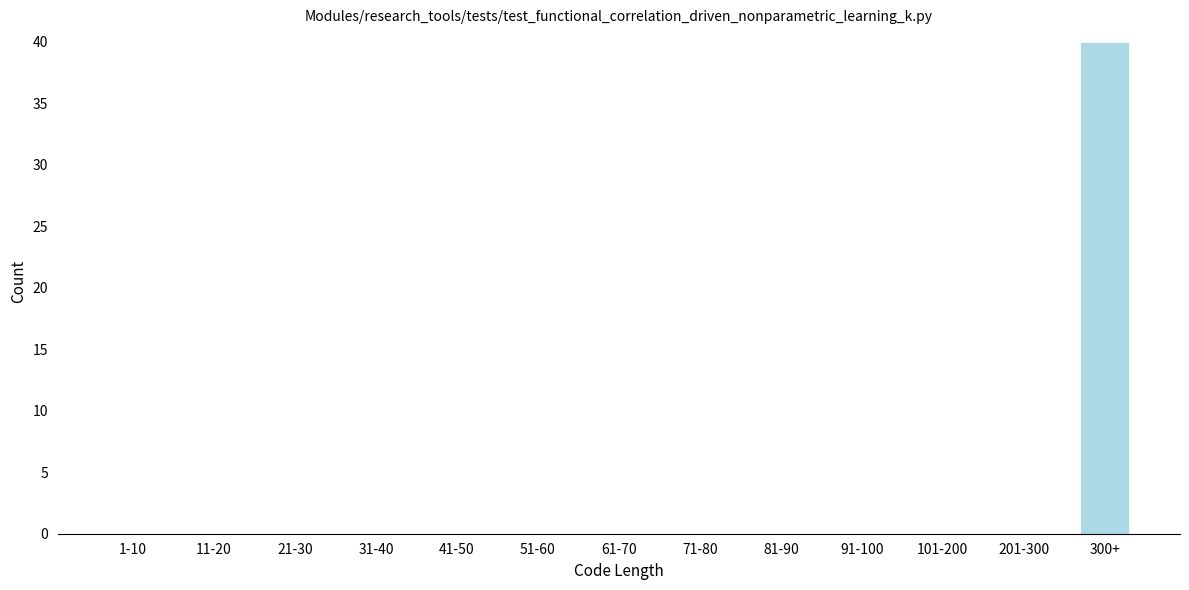

Reading right to left, what are all the values shown in this chart?

300+=40	201-300=0	101-200=0	91-100=0	81-90=0	71-80=0	61-70=0	51-60=0	41-50=0	31-40=0	21-30=0	11-20=0	1-10=0